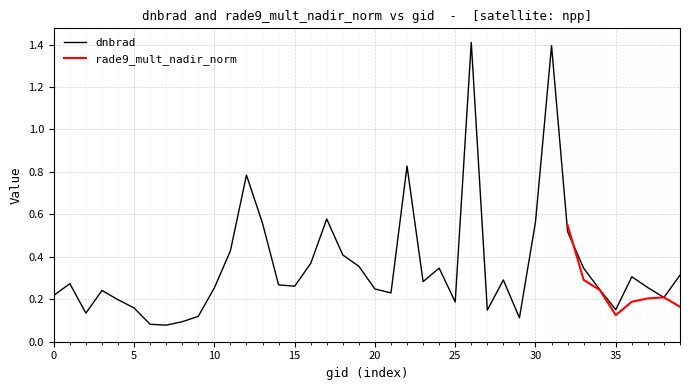

What is the difference between the maximum and minimum values?

1.3